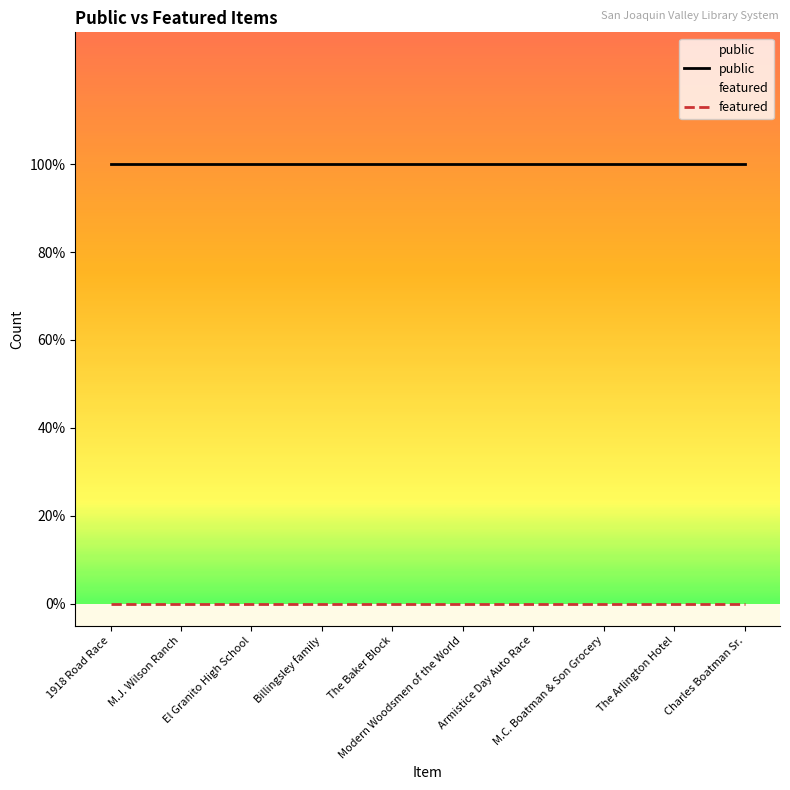

What are all the series names shown in the legend?

public, featured